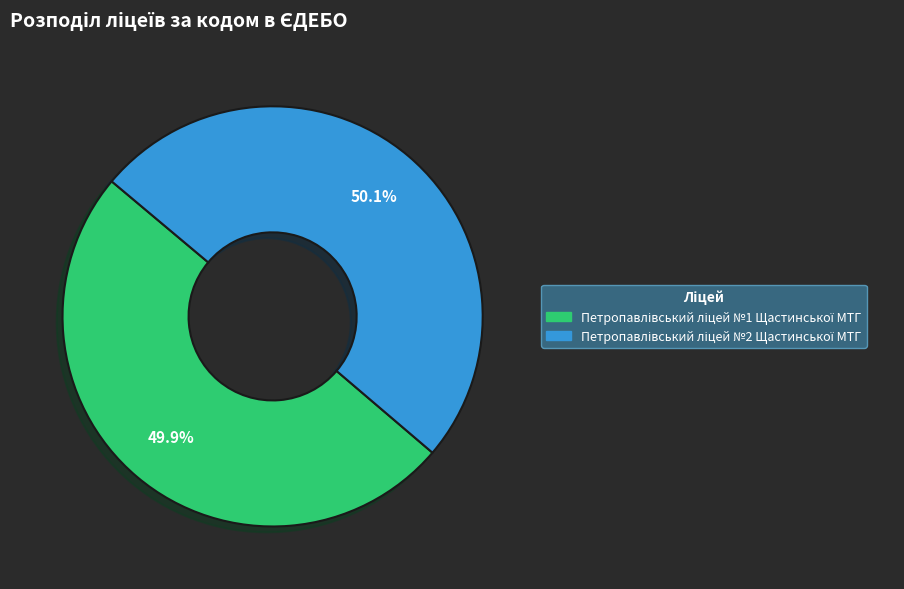

Is there a majority slice in this chart?

Yes